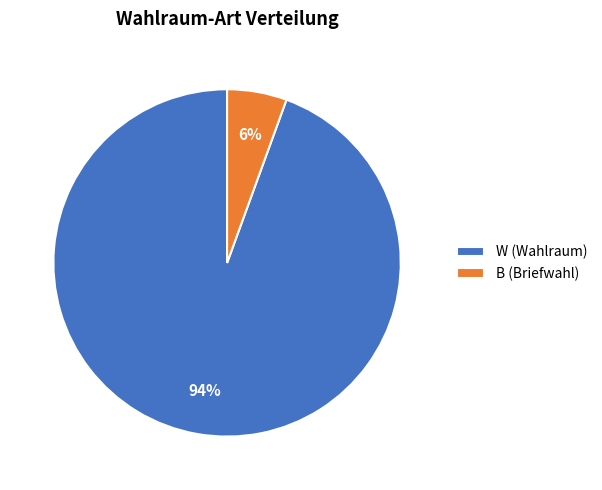

Count the number of slices in the pie.

2